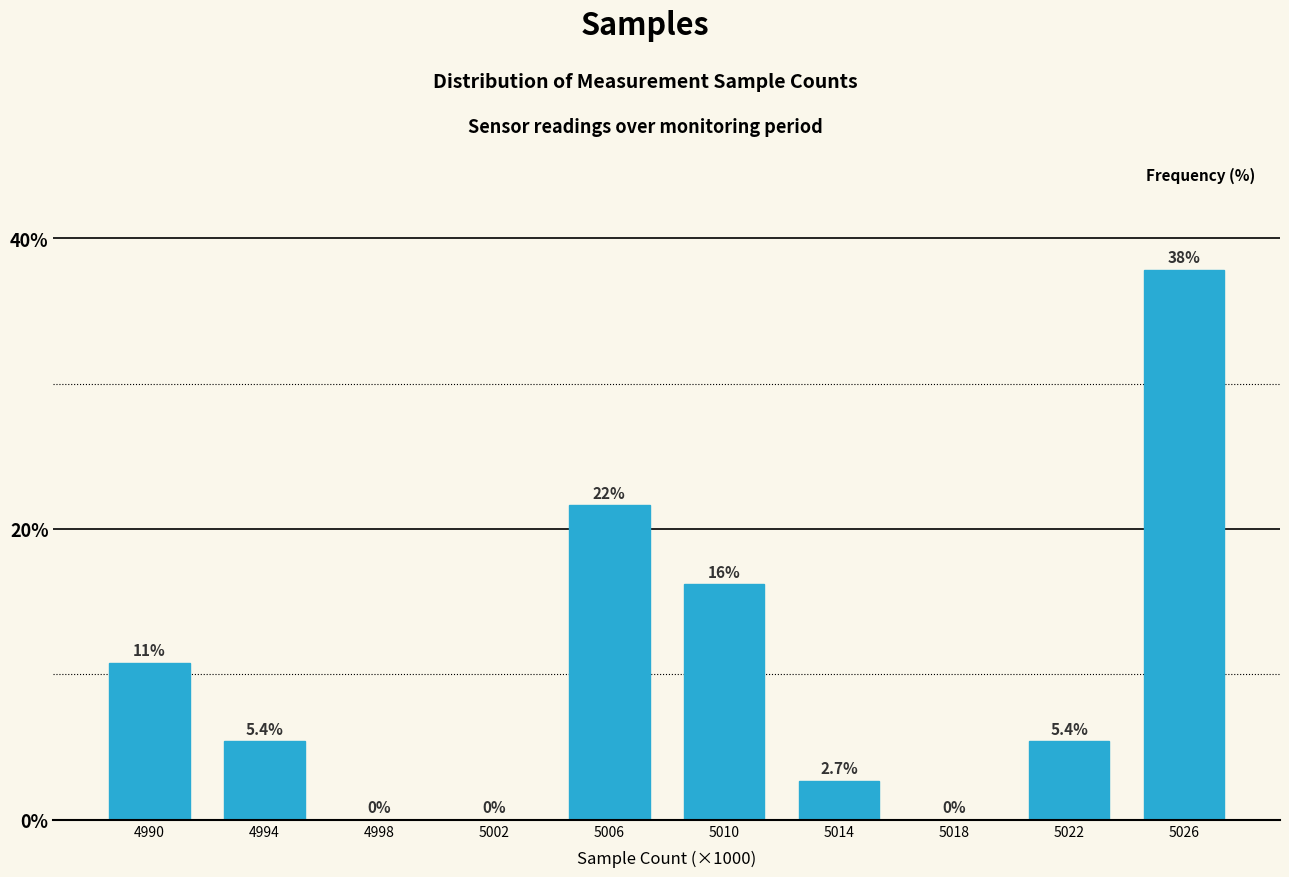

Reading left to right, transcribe all the data shown in this chart.

4990=10.8	4994=5.4	4998=0.0	5002=0.0	5006=21.6	5010=16.2	5014=2.7	5018=0.0	5022=5.4	5026=37.8